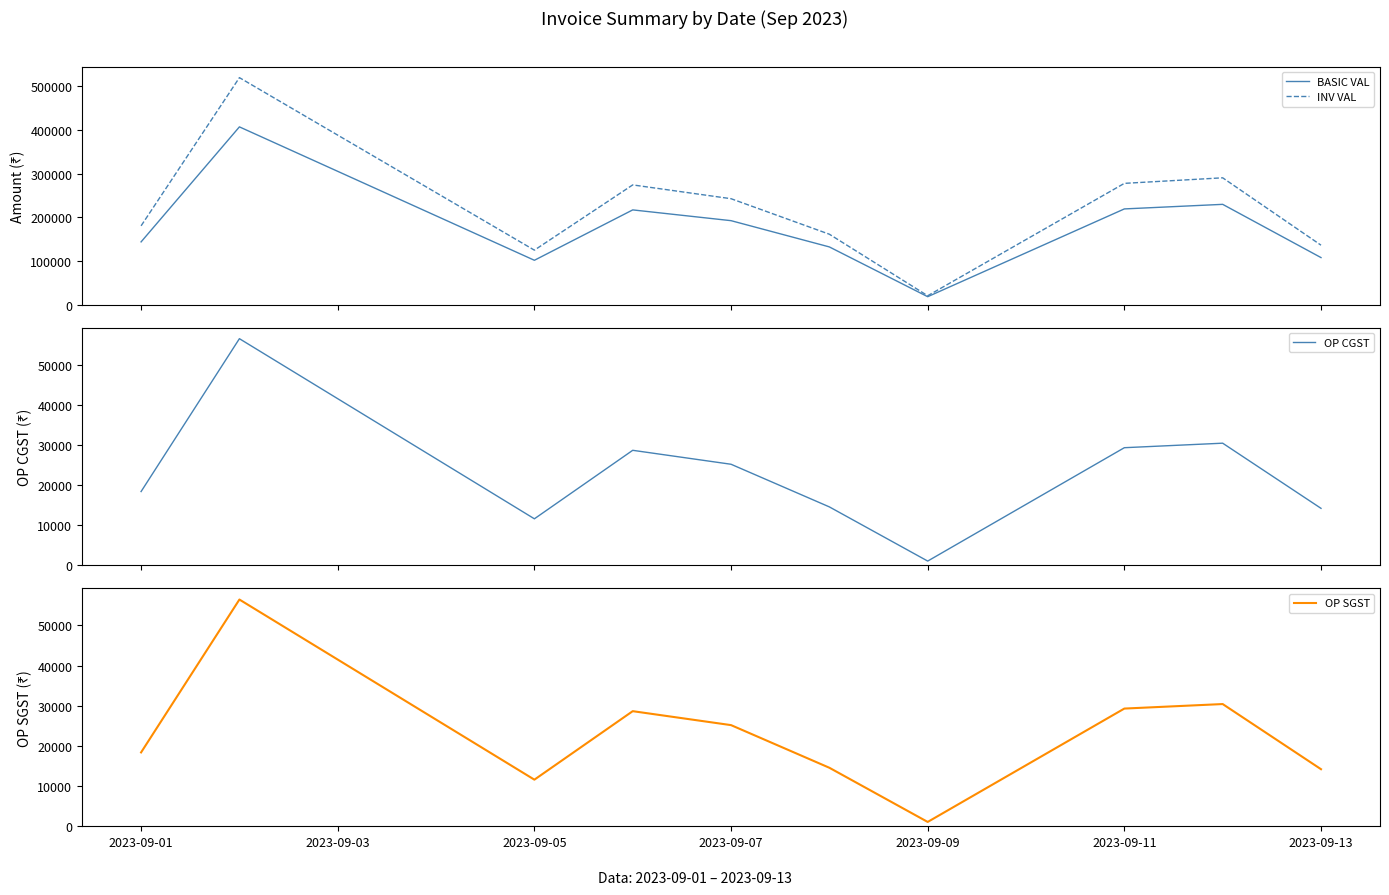

How many categories are shown in the chart?

10